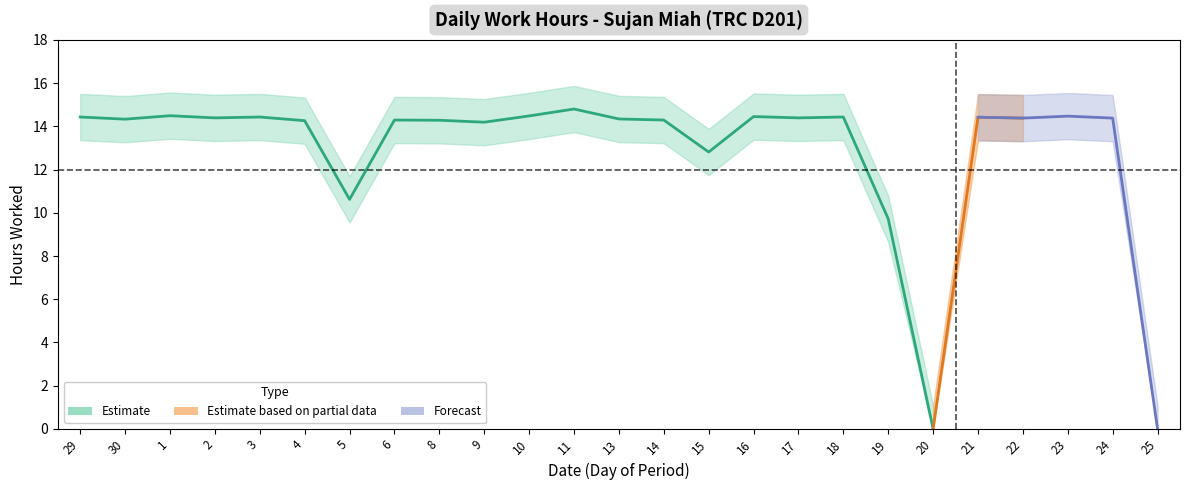

Is the value of Low at 30 greater than the value of Low_upper at 30?

No